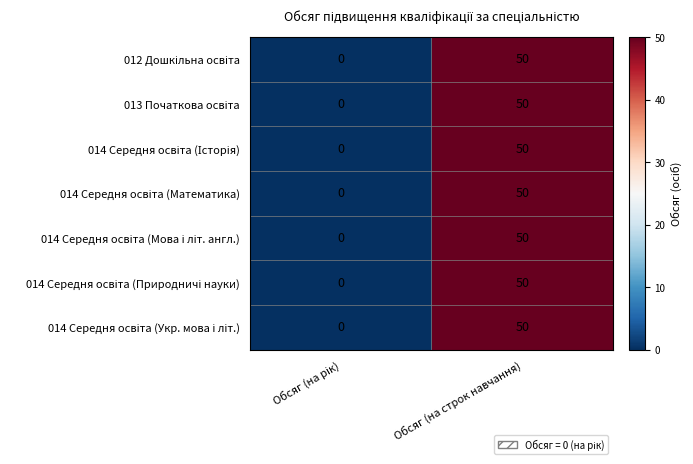

What is the total value across all series at Обсяг (на строк навчання)?

350